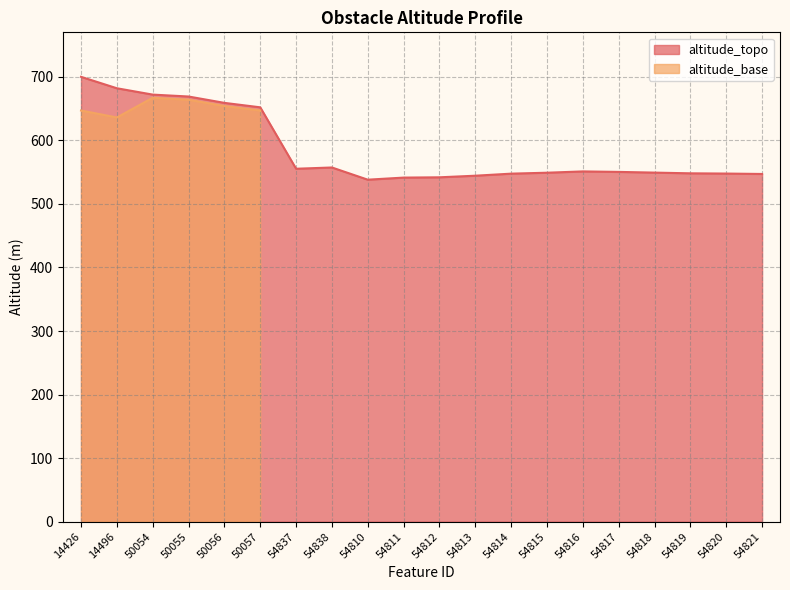

Which label corresponds to the largest value in the chart?

14426